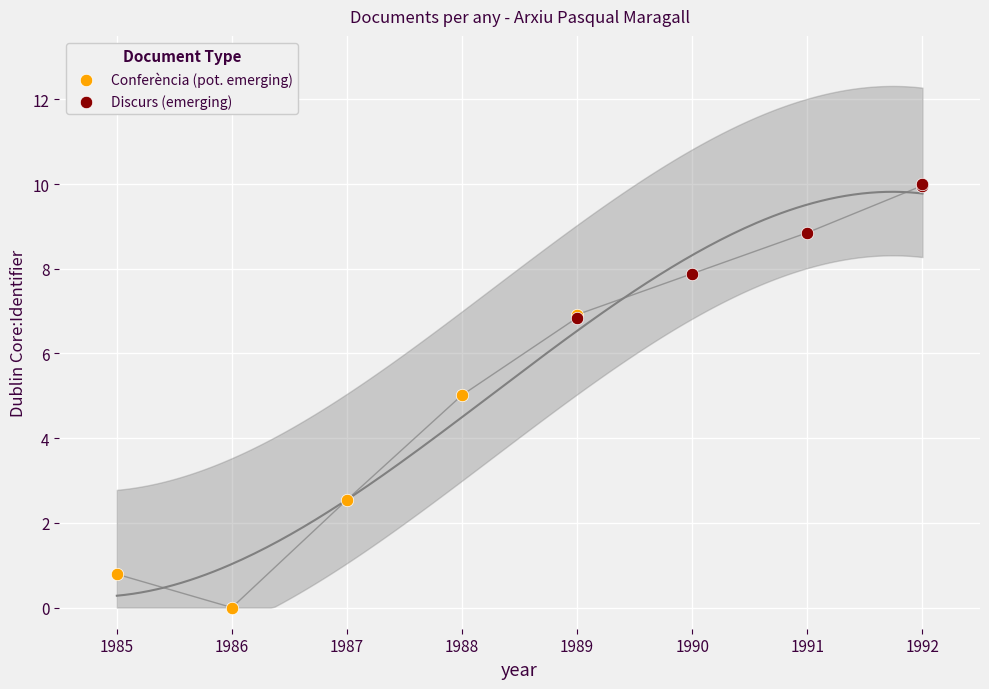

Which series reaches the minimum Y coordinate?

Conferència (pot. emerging)